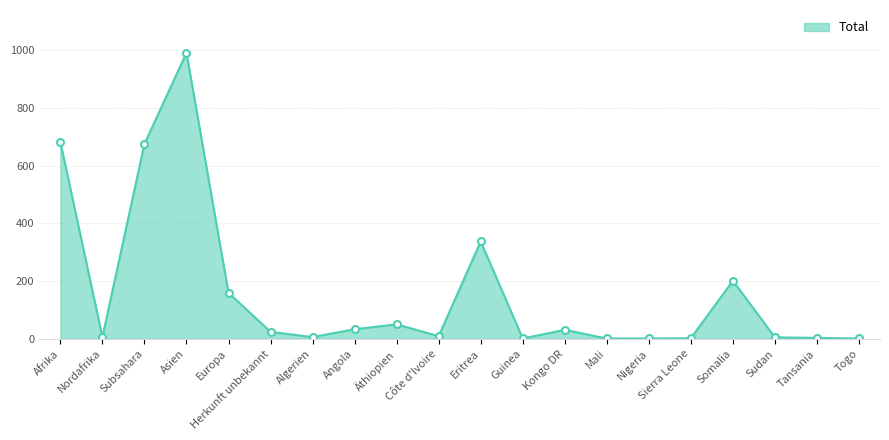

The value at Äthiopien is 50. True or false?

True